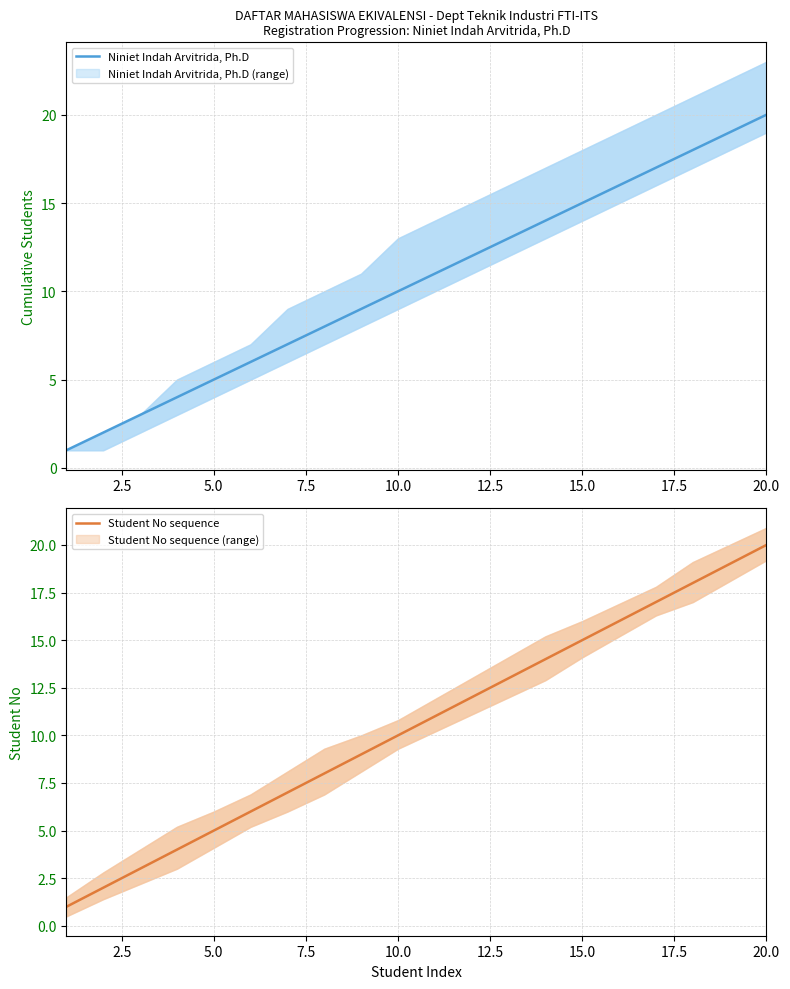

True or false: Niniet Indah Arvitrida, Ph.D has a value of 24 at 15.0.

False